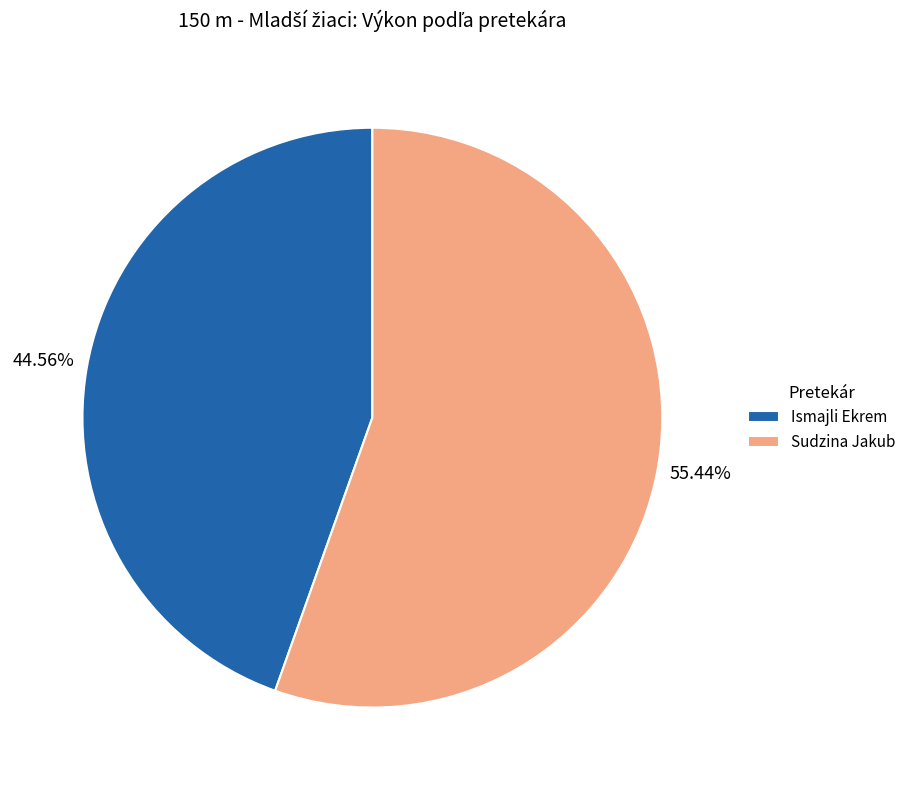

How much of the chart is everything except Sudzina Jakub?

44.6%